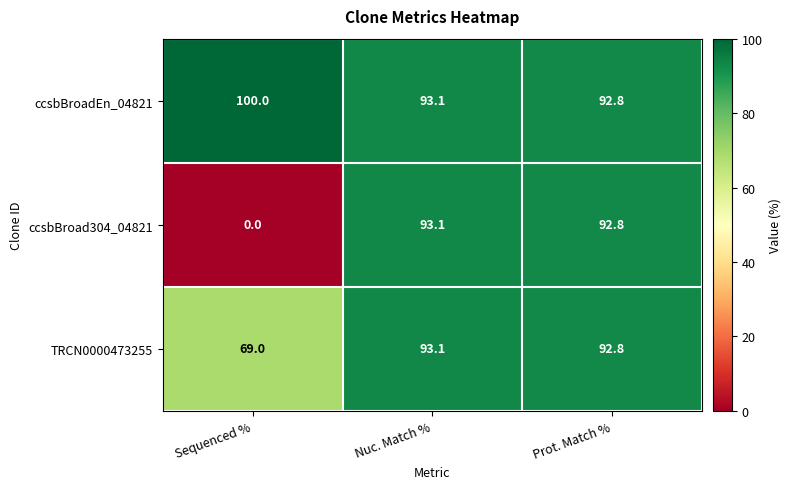

List the labels in order of ccsbBroadEn_04821 value, smallest first.

Prot. Match %, Nuc. Match %, Sequenced %